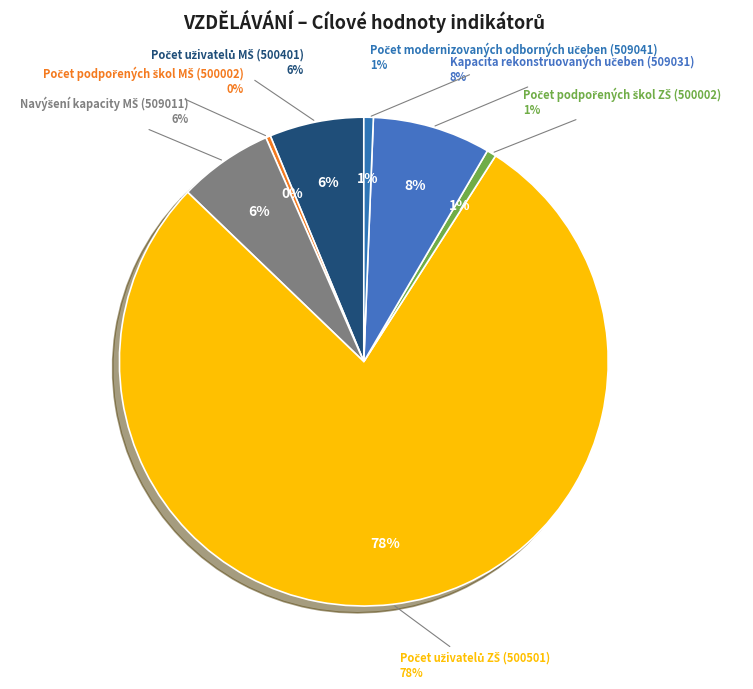

To the nearest percent, what is the average slice percentage?

14%